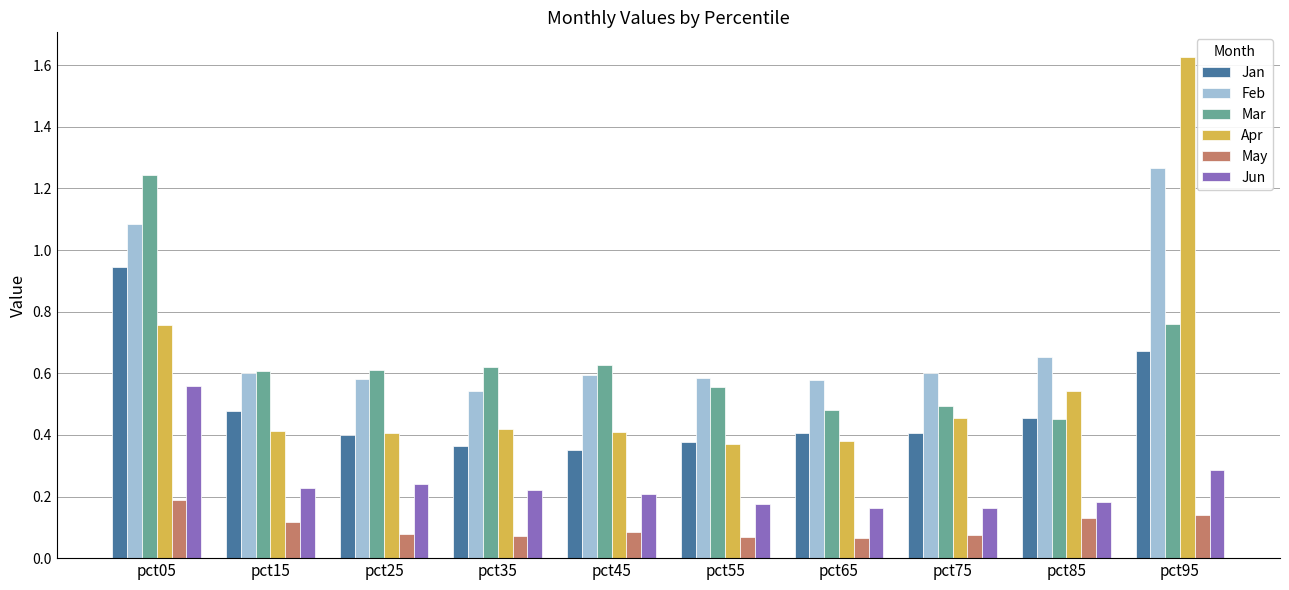

Is the value of May at pct05 greater than the value of Mar at pct25?

No